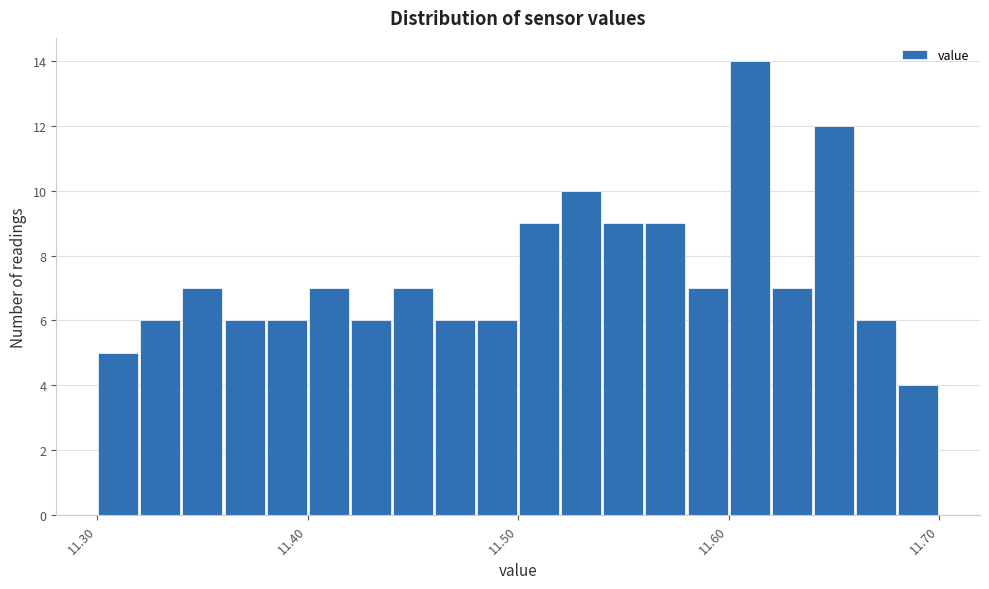

Around what value on the x-axis is the tallest bar? Give the approximate position of its centre, as read against the axis.

11.61